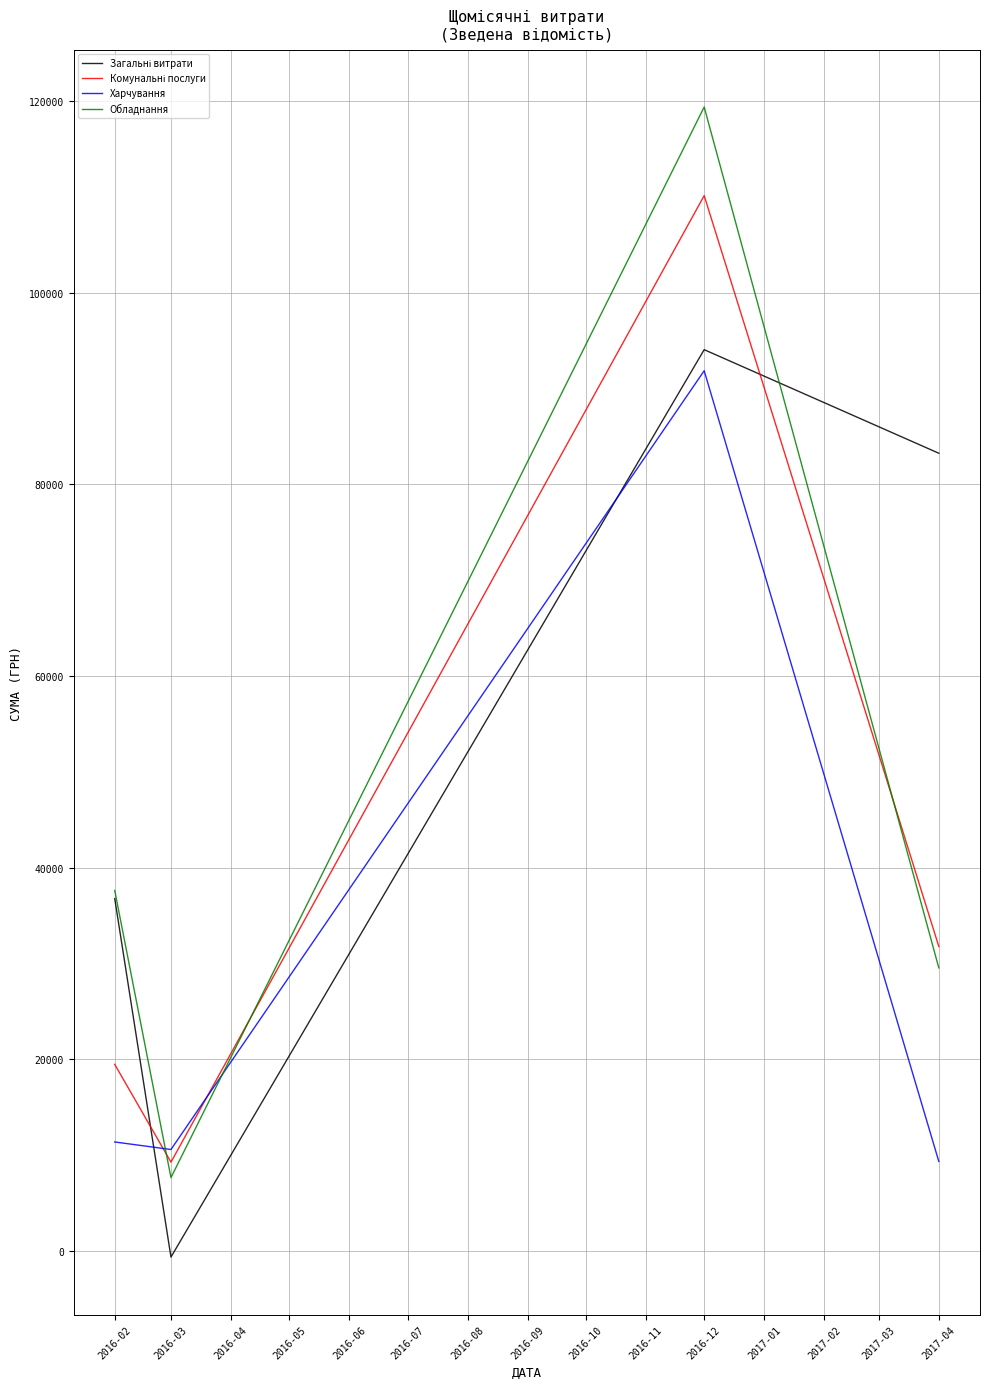

Which series changed the most between 2016-03 and 2016-12?

Обладнання